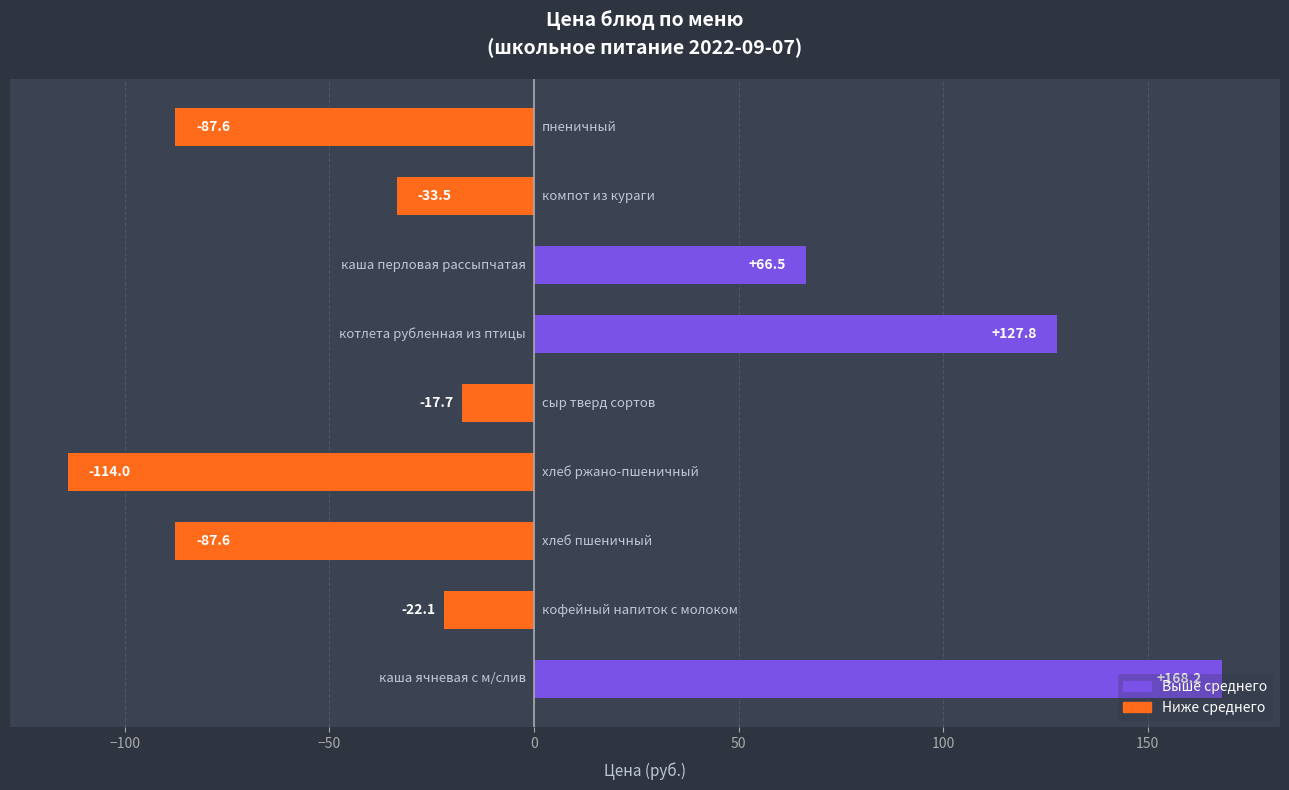

Does the chart contain stacked bars?

No